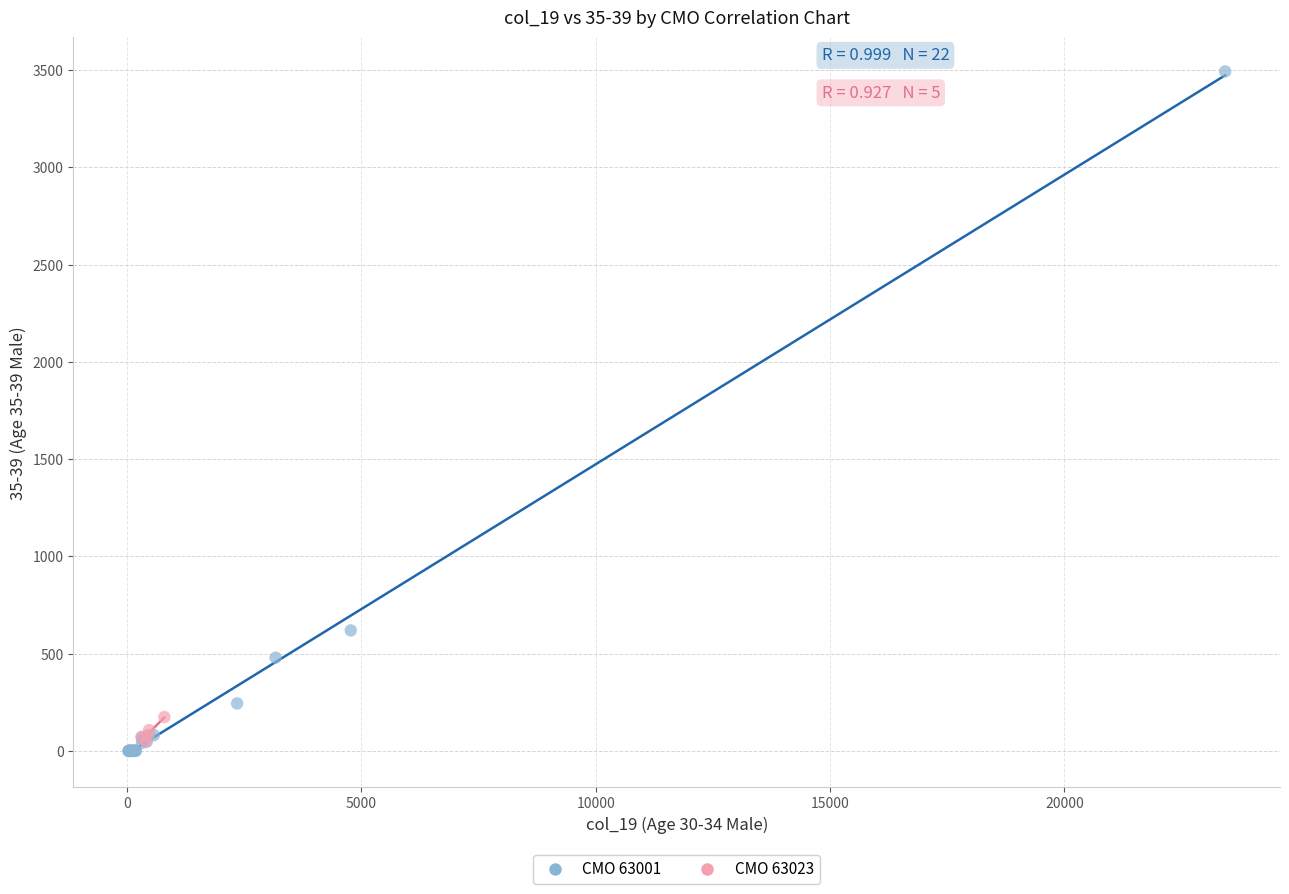

Which series reaches the maximum Y coordinate?

СМО 63001